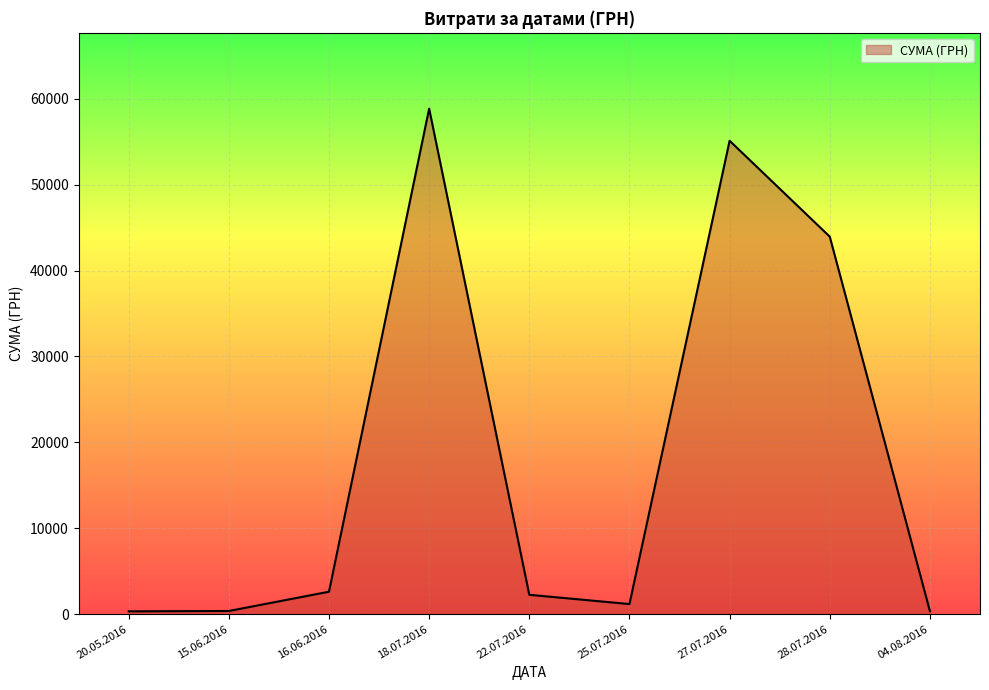

What is the greatest value displayed?

58840.0